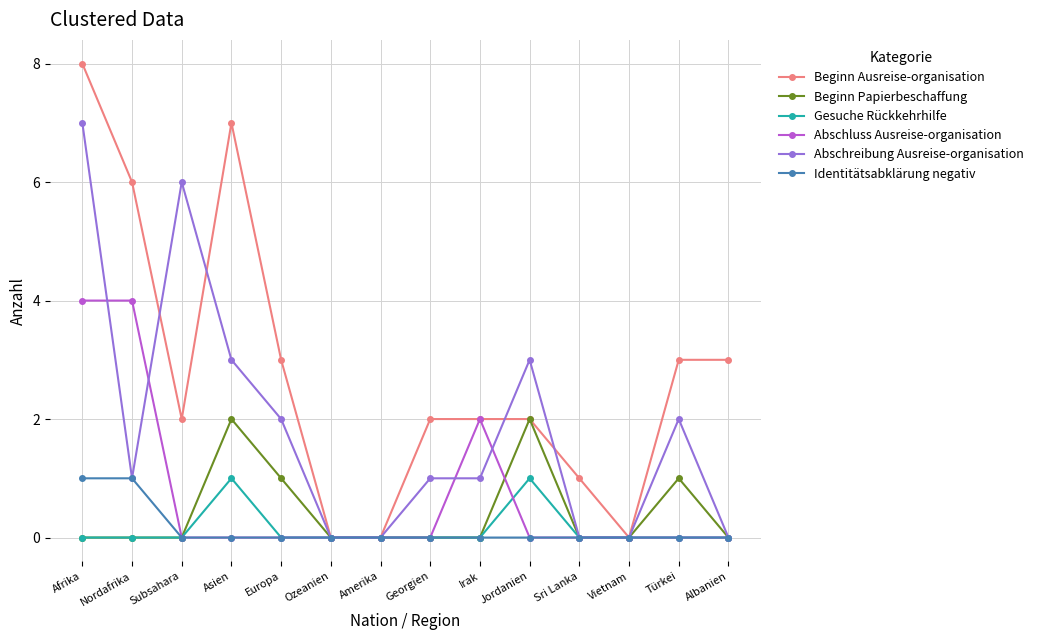

Is the value of Identitätsabklärung negativ at Nordafrika greater than the value of Abschluss Ausreise-organisation at Subsahara?

Yes